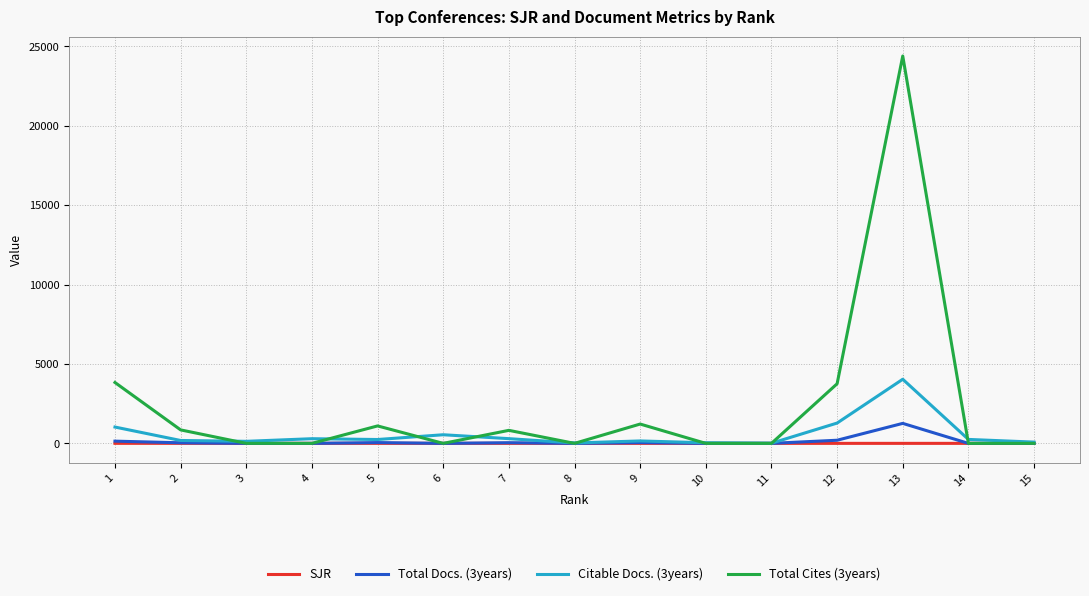

Which category has the highest value across all series?

13